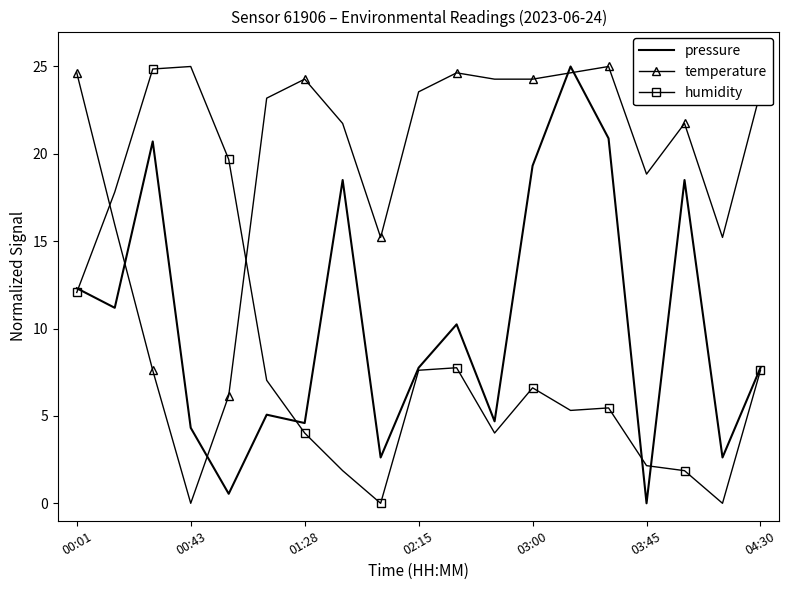

List the series in order of their overall mean, lowest first.

humidity, pressure, temperature